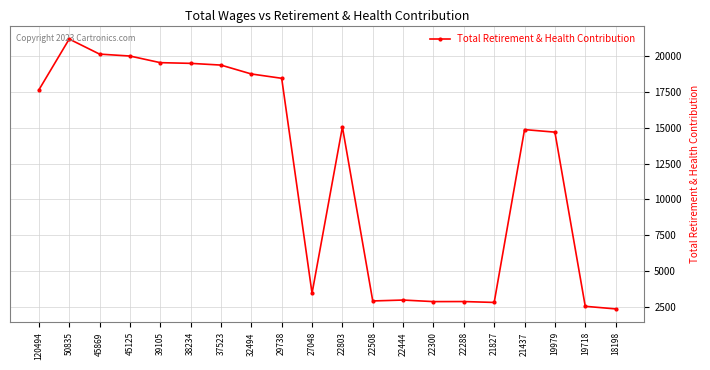

What is the value of the 20th point from the left?

2343